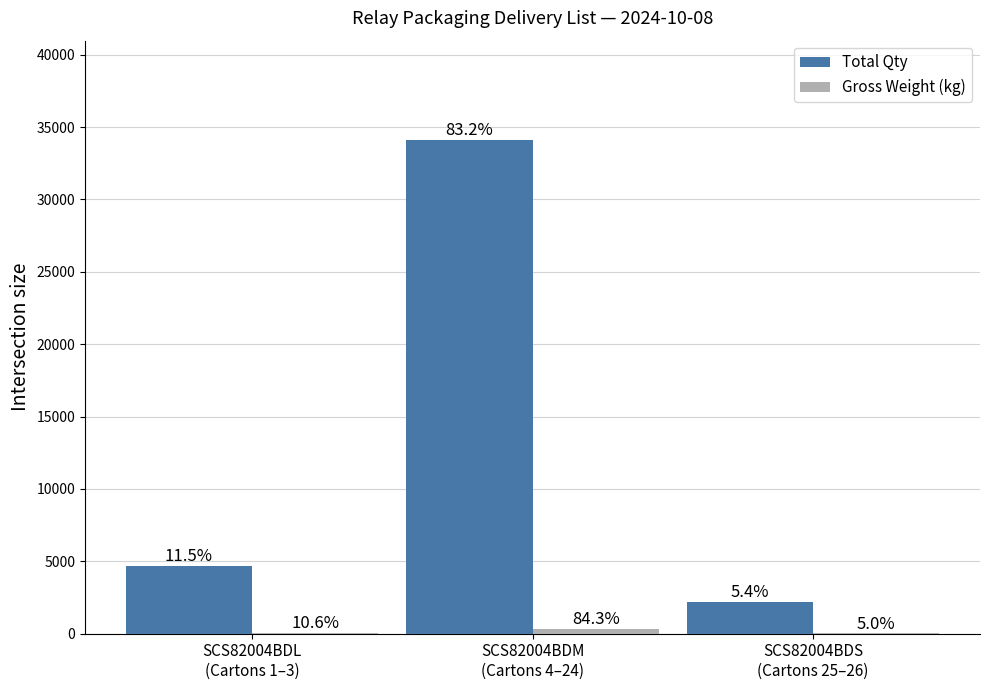

What is the maximum value for Gross Weight (kg)?

352.4